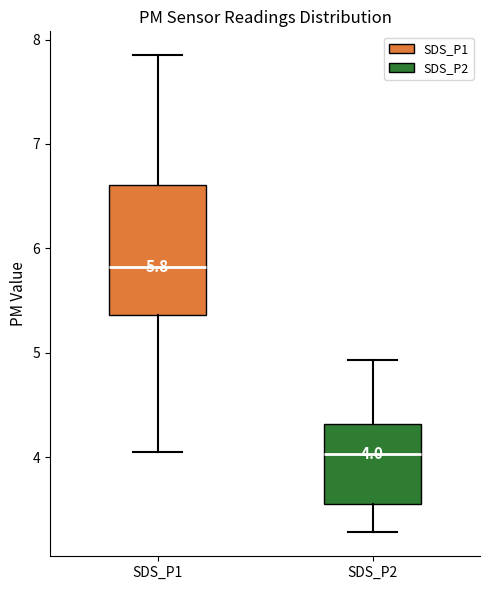

Comparing the boxes themselves (not the whiskers), which one is the tallest?

SDS_P1